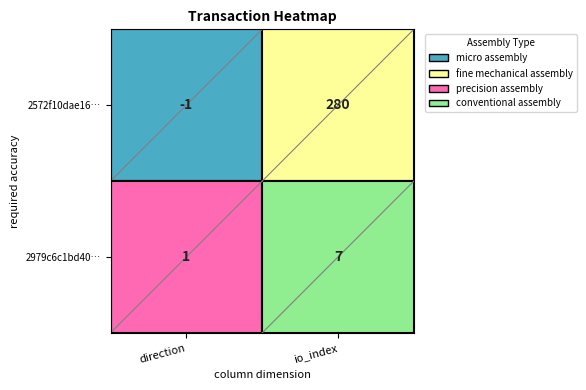

What is the minimum value shown in the chart?

-1